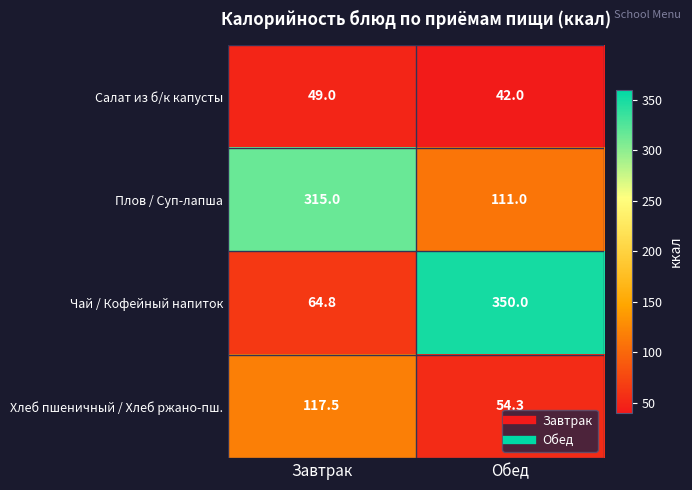

Read the Салат из б/к капусты value at Завтрак.

49.0